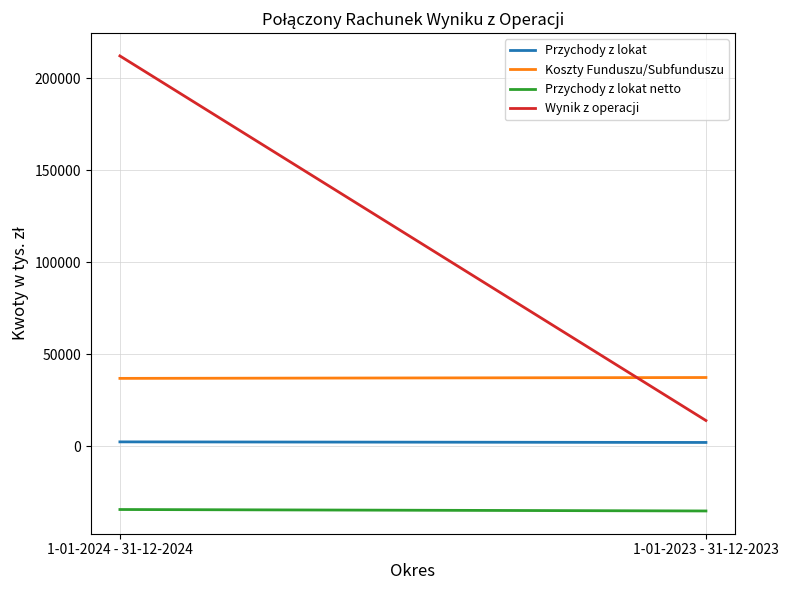

How many lines are shown in the chart?

4